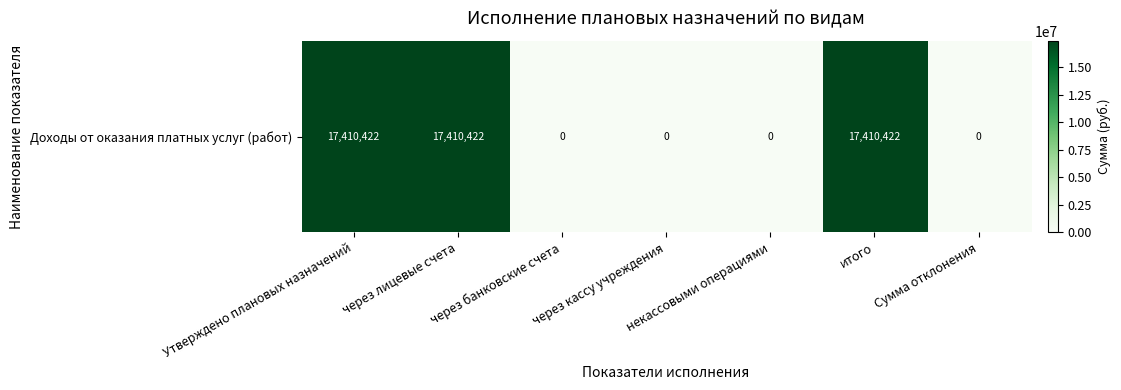

Reading left to right, what are all the values shown in this chart?

17410422.5	17410422.5	0.0	0.0	0.0	17410422.5	0.0